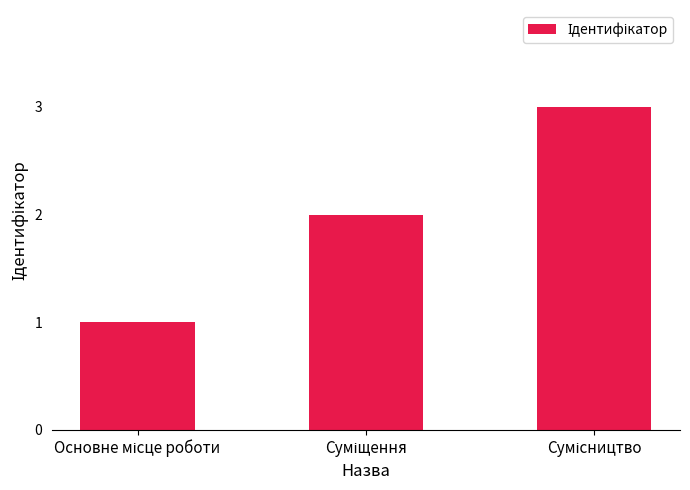

Are the bars grouped side by side (vs. stacked)?

No